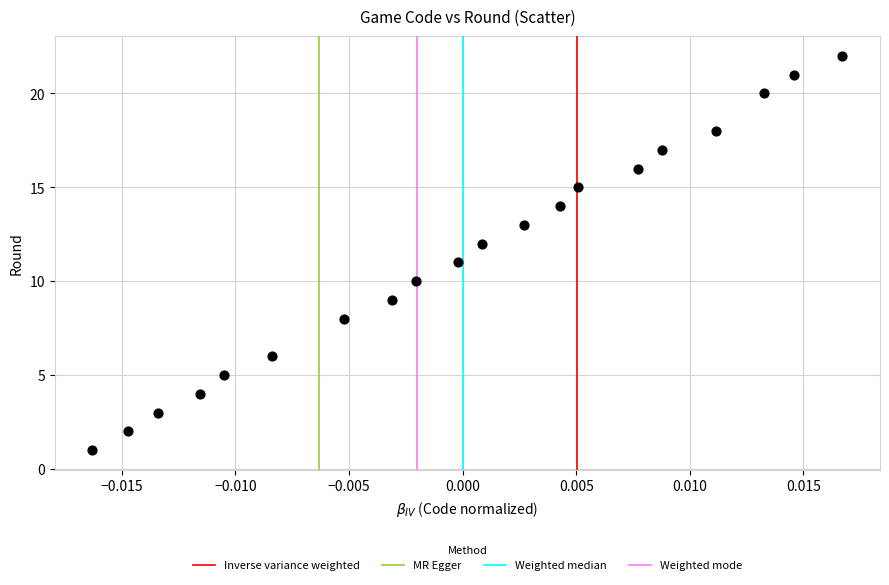

What is the range of Y values (max minus min)?

21